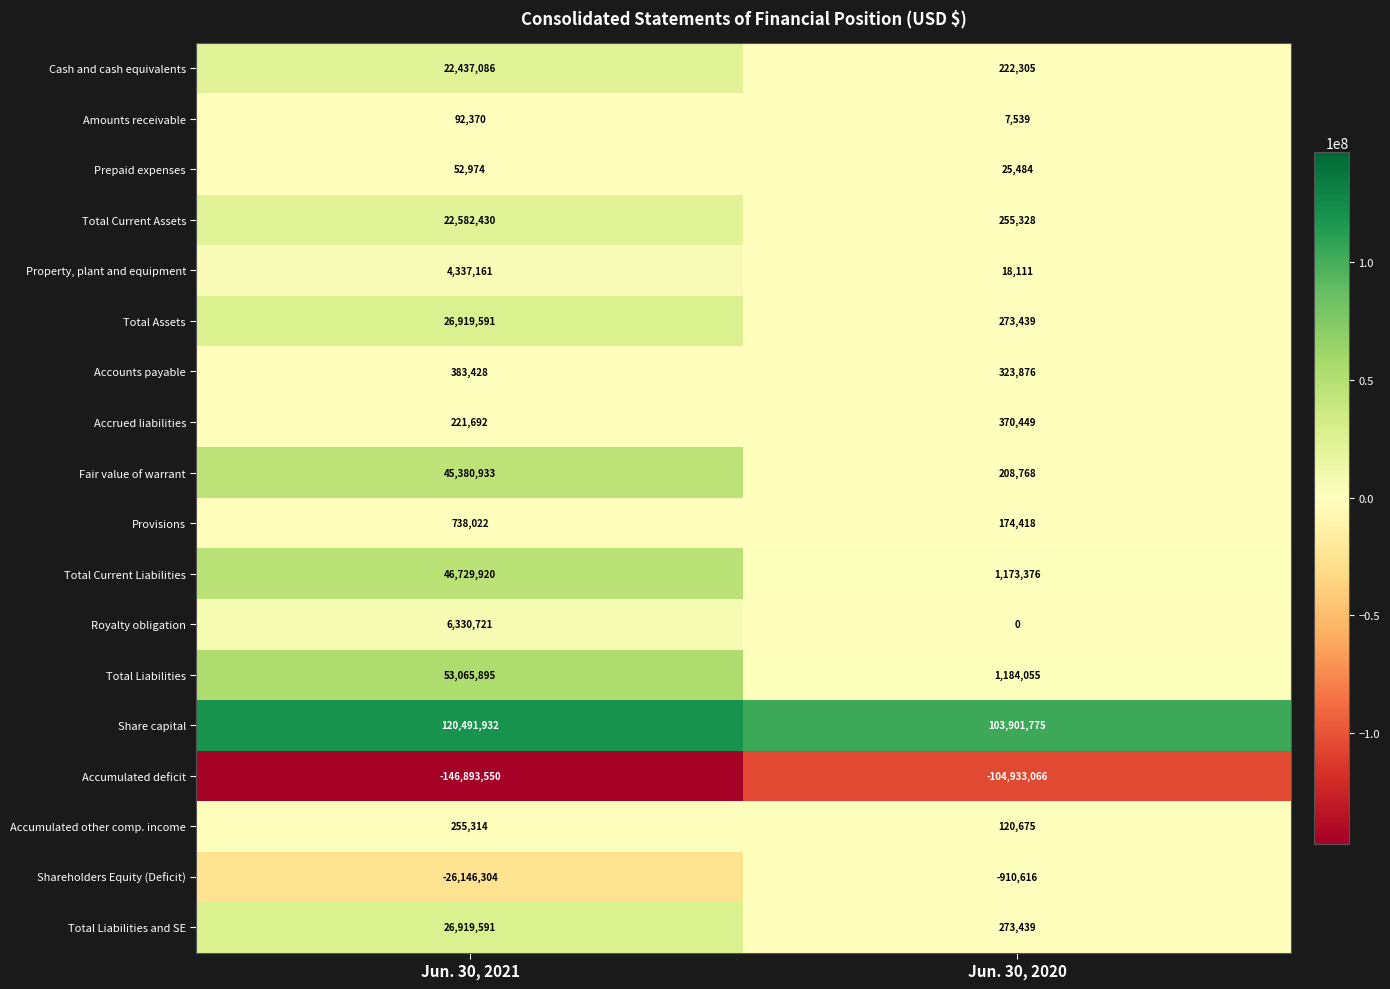

Rank the categories by Total Assets value from highest to lowest.

Jun. 30, 2021, Jun. 30, 2020